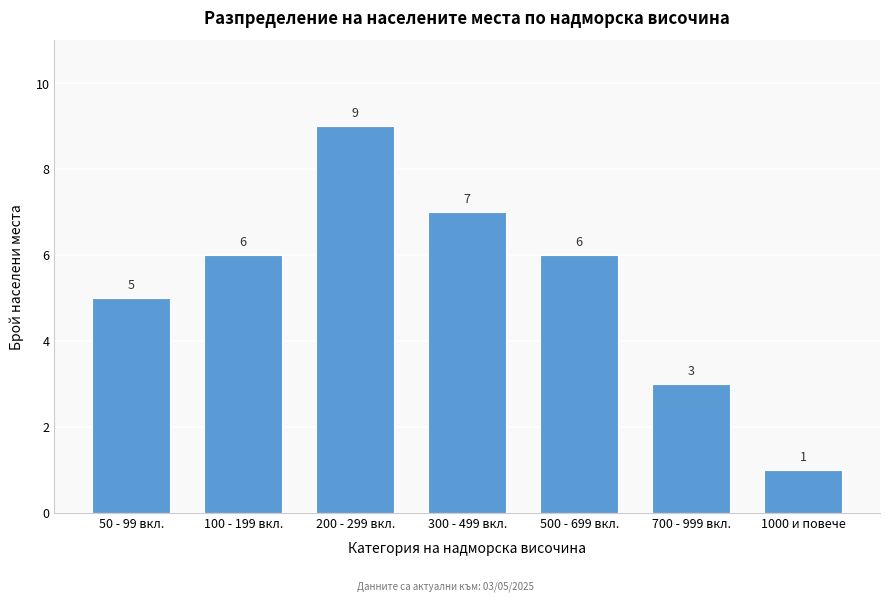

Reading right to left, extract all data points from this chart.

1000 и повече=1	700 - 999 вкл.=3	500 - 699 вкл.=6	300 - 499 вкл.=7	200 - 299 вкл.=9	100 - 199 вкл.=6	50 - 99 вкл.=5